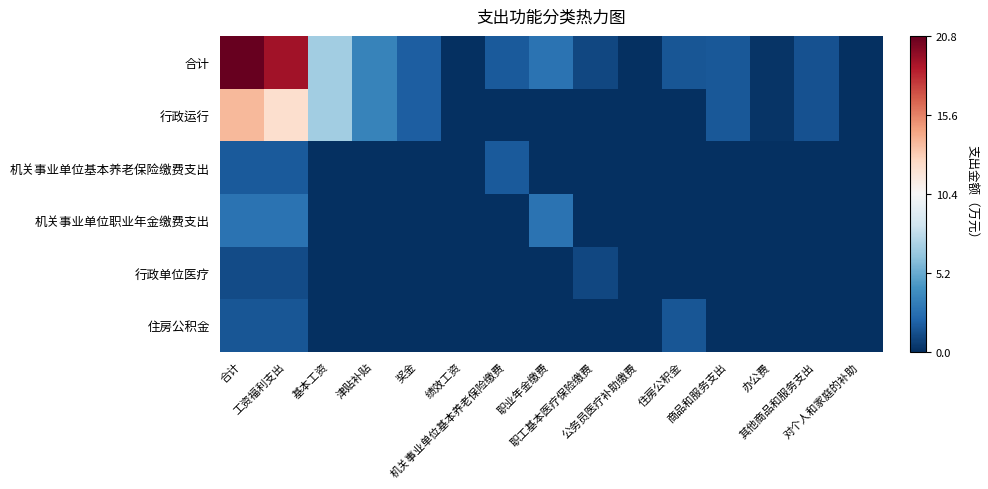

Reading left to right, extract all data points from this chart.

合计: 合计=1.0	工资福利支出=0.8	基本工资=-0.3	津贴补贴=-0.7	奖金=-0.8	绩效工资=-1.0	机关事业单位基本养老保险缴费=-0.8	职业年金缴费=-0.7	职工基本医疗保险缴费=-0.9	公务员医疗补助缴费=-1.0	住房公积金=-0.9	商品和服务支出=-0.8	办公费=-1.0	其他商品和服务支出=-0.9	对个人和家庭的补助=-1.0
行政运行: 合计=0.3	工资福利支出=0.2	基本工资=-0.3	津贴补贴=-0.7	奖金=-0.8	绩效工资=-1.0	机关事业单位基本养老保险缴费=-1.0	职业年金缴费=-1.0	职工基本医疗保险缴费=-1.0	公务员医疗补助缴费=-1.0	住房公积金=-1.0	商品和服务支出=-0.8	办公费=-1.0	其他商品和服务支出=-0.9	对个人和家庭的补助=-1.0
机关事业单位基本养老保险缴费支出: 合计=-0.8	工资福利支出=-0.8	基本工资=-1.0	津贴补贴=-1.0	奖金=-1.0	绩效工资=-1.0	机关事业单位基本养老保险缴费=-0.8	职业年金缴费=-1.0	职工基本医疗保险缴费=-1.0	公务员医疗补助缴费=-1.0	住房公积金=-1.0	商品和服务支出=-1.0	办公费=-1.0	其他商品和服务支出=-1.0	对个人和家庭的补助=-1.0
机关事业单位职业年金缴费支出: 合计=-0.7	工资福利支出=-0.7	基本工资=-1.0	津贴补贴=-1.0	奖金=-1.0	绩效工资=-1.0	机关事业单位基本养老保险缴费=-1.0	职业年金缴费=-0.7	职工基本医疗保险缴费=-1.0	公务员医疗补助缴费=-1.0	住房公积金=-1.0	商品和服务支出=-1.0	办公费=-1.0	其他商品和服务支出=-1.0	对个人和家庭的补助=-1.0
行政单位医疗: 合计=-0.9	工资福利支出=-0.9	基本工资=-1.0	津贴补贴=-1.0	奖金=-1.0	绩效工资=-1.0	机关事业单位基本养老保险缴费=-1.0	职业年金缴费=-1.0	职工基本医疗保险缴费=-0.9	公务员医疗补助缴费=-1.0	住房公积金=-1.0	商品和服务支出=-1.0	办公费=-1.0	其他商品和服务支出=-1.0	对个人和家庭的补助=-1.0
住房公积金: 合计=-0.9	工资福利支出=-0.9	基本工资=-1.0	津贴补贴=-1.0	奖金=-1.0	绩效工资=-1.0	机关事业单位基本养老保险缴费=-1.0	职业年金缴费=-1.0	职工基本医疗保险缴费=-1.0	公务员医疗补助缴费=-1.0	住房公积金=-0.9	商品和服务支出=-1.0	办公费=-1.0	其他商品和服务支出=-1.0	对个人和家庭的补助=-1.0